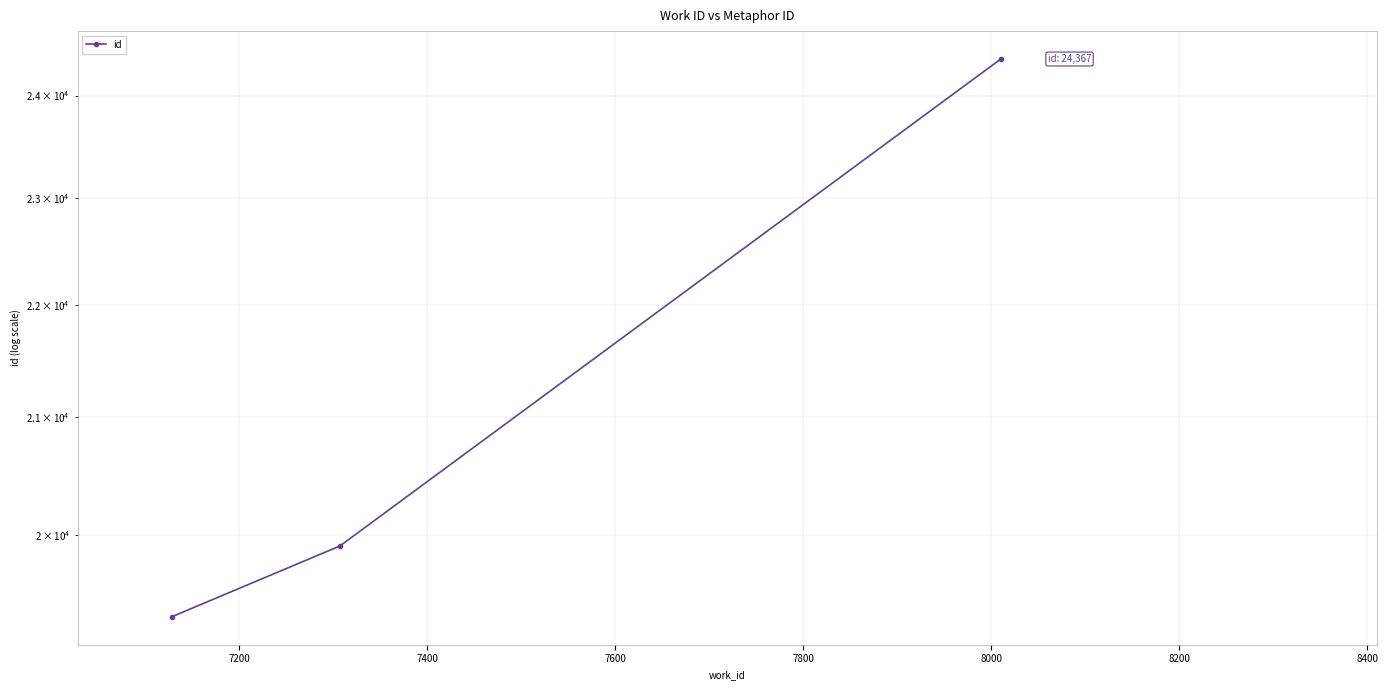

Count the values in the range 19329 to 24367.

3